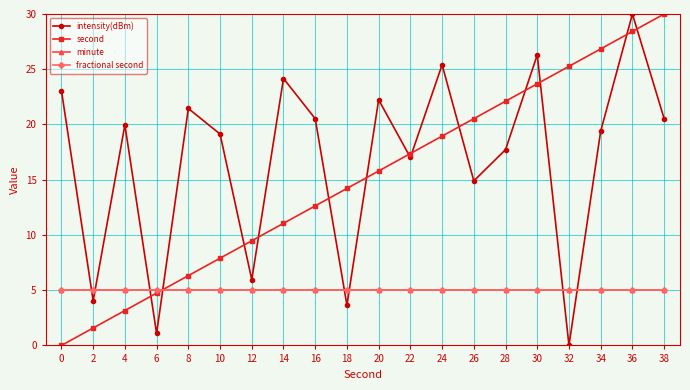

Is this an area chart (filled region under the line)?

No